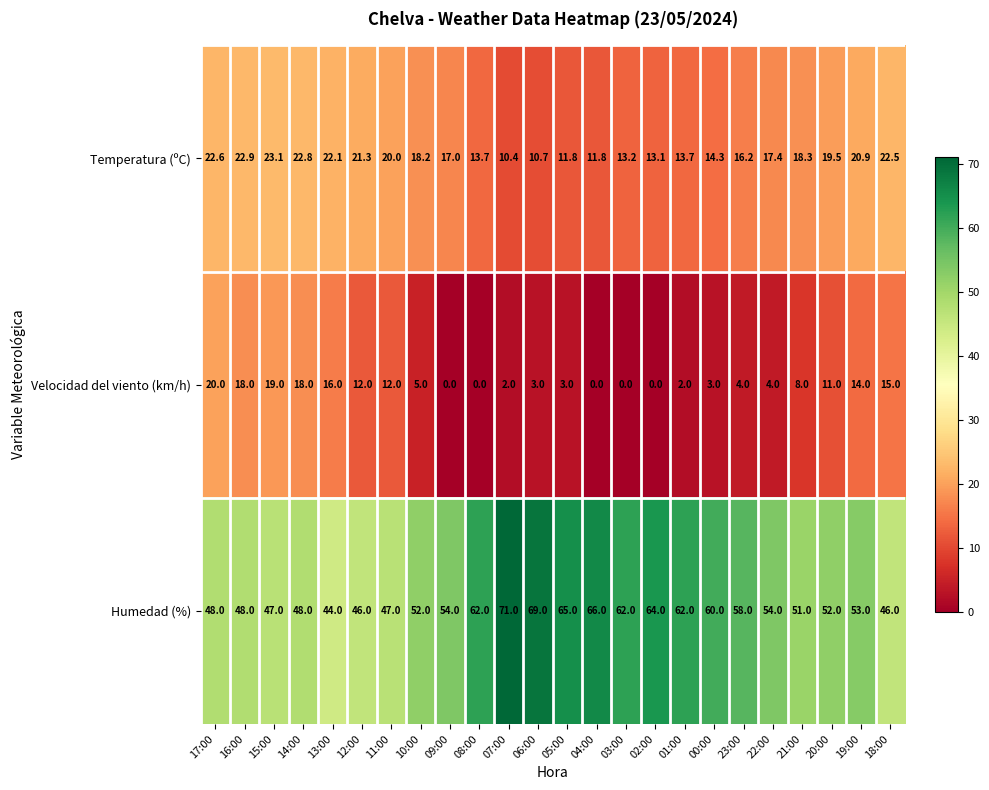

Which series has the largest total across all categories?

Humedad (%)